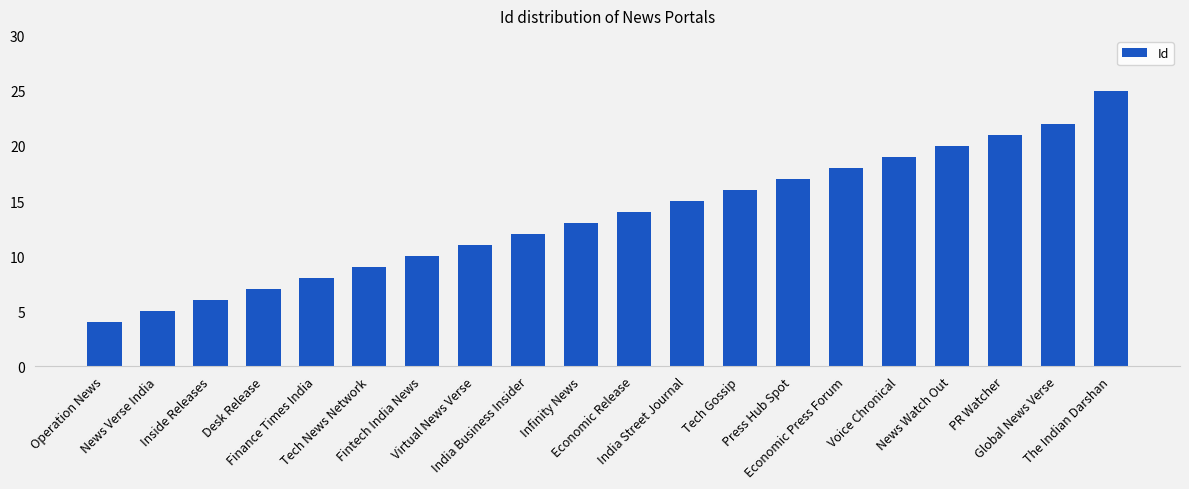

What is the minimum value shown in the chart?

4